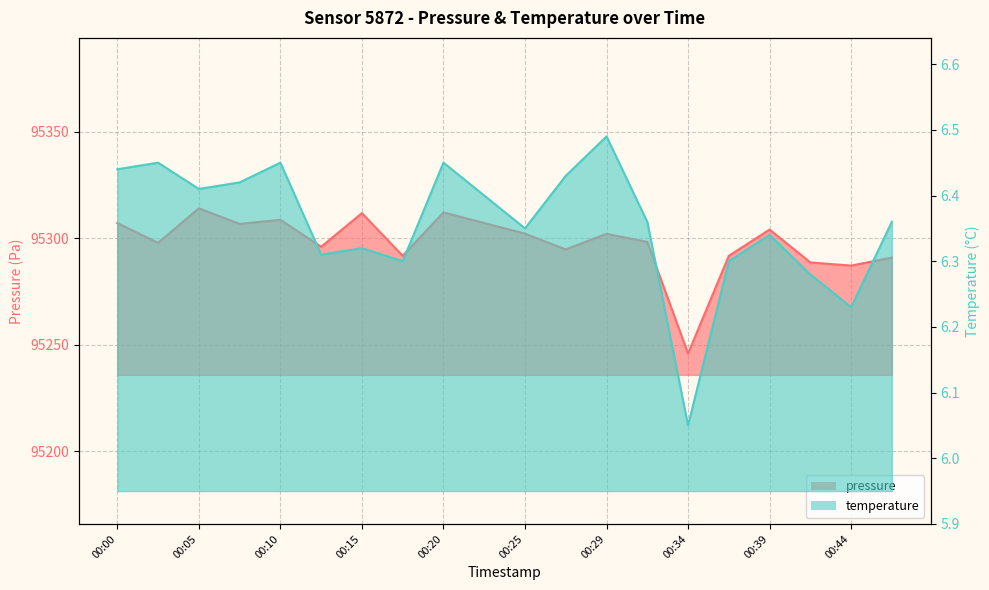

How many temperature values are between 6 and 7?

20